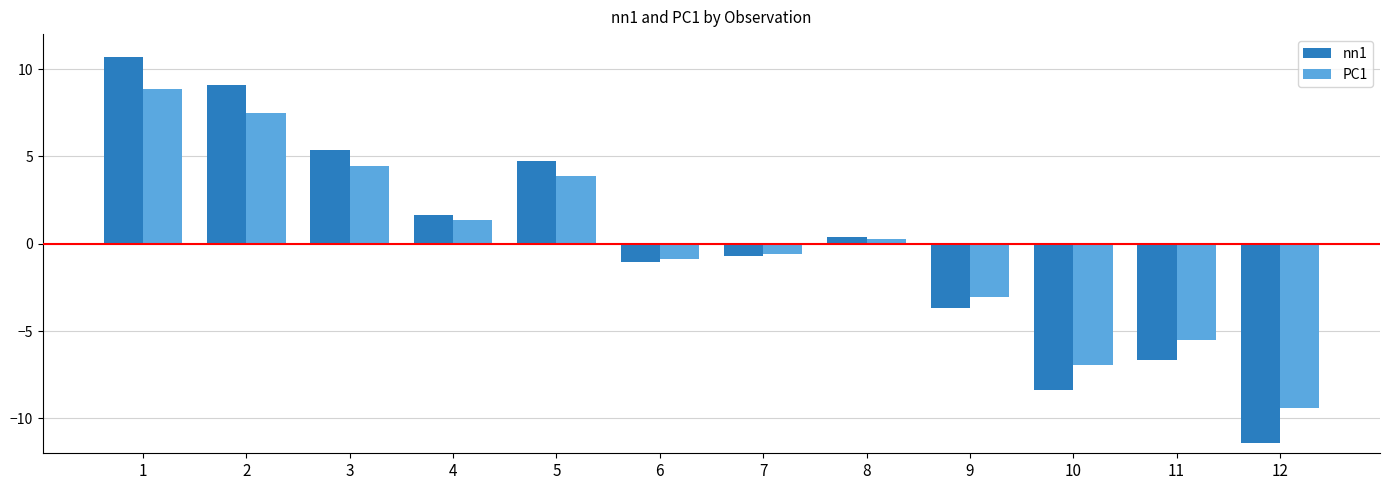

Is it true that nn1 equals 0.4 at 8?

True